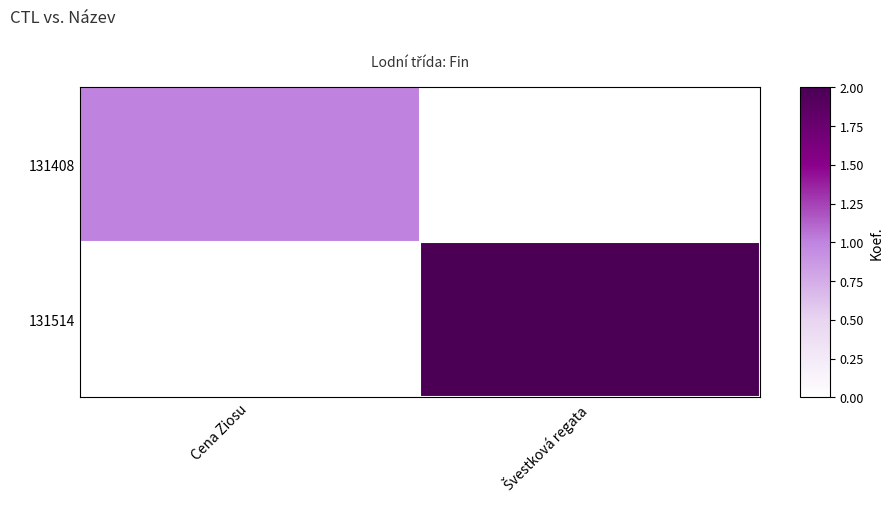

Rank the series at Cena Ziosu from highest to lowest value.

131408, 131514